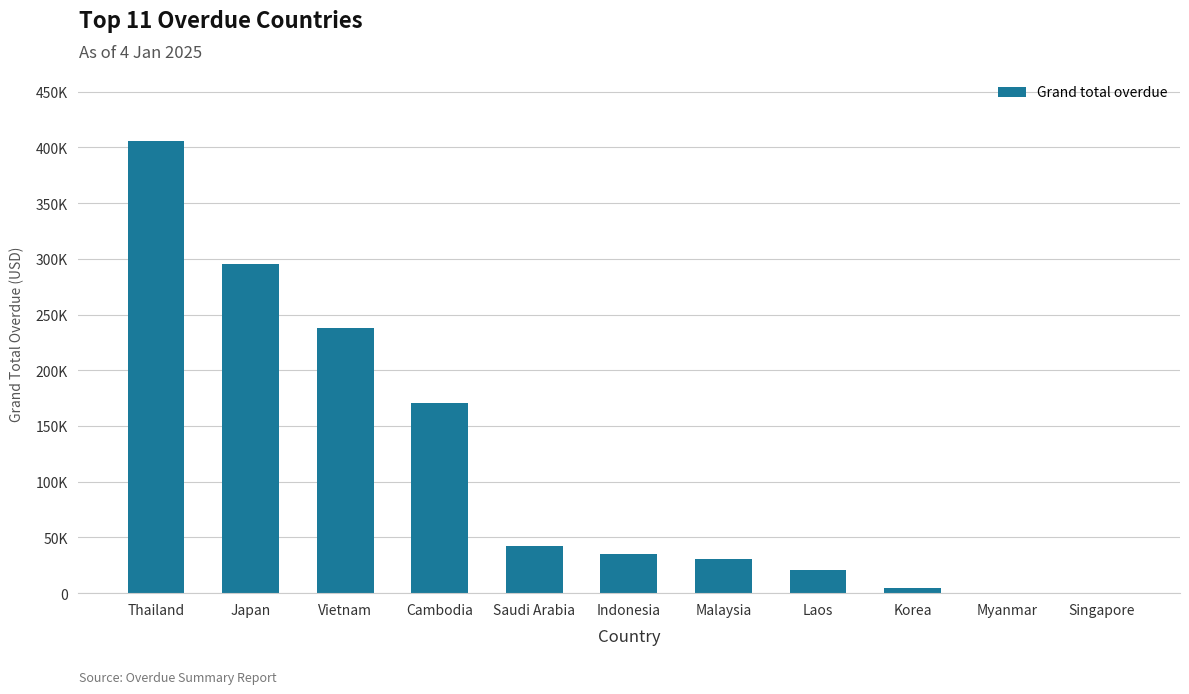

What is the change in value from Malaysia to Laos?

-10272.1